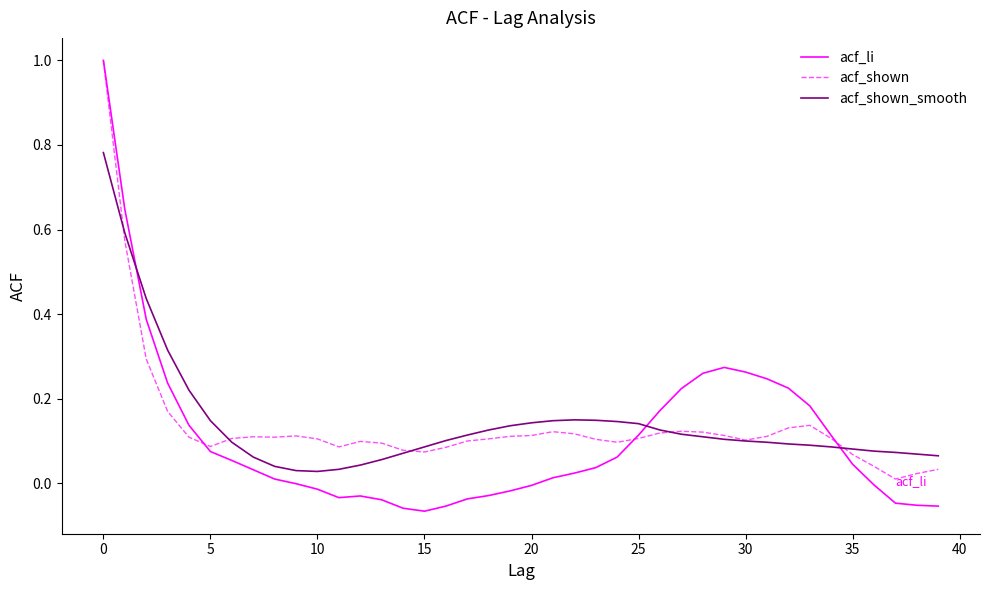

Does the chart have visible grid lines?

No